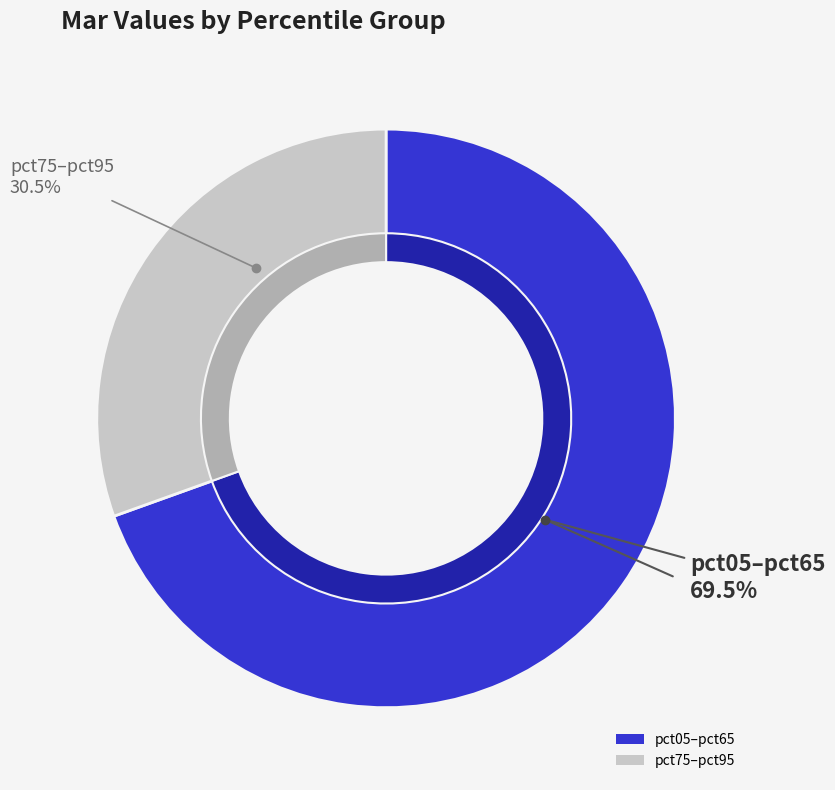

What is the smallest slice in the pie chart?

pct75